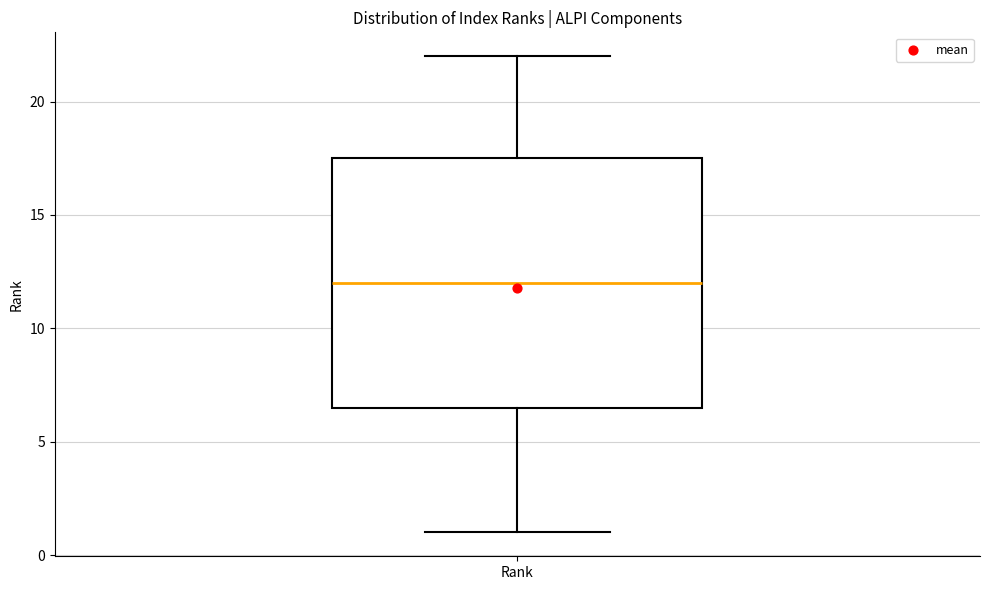

Transcribe this box plot: give where the median line is, the range the box spans, and where the two whiskers end, as read against the y-axis. The values are not printed on the chart, so give them approximately, as read against the axis.

median 12.0, box 6.5 to 17.5, whiskers 1.0 to 22.0